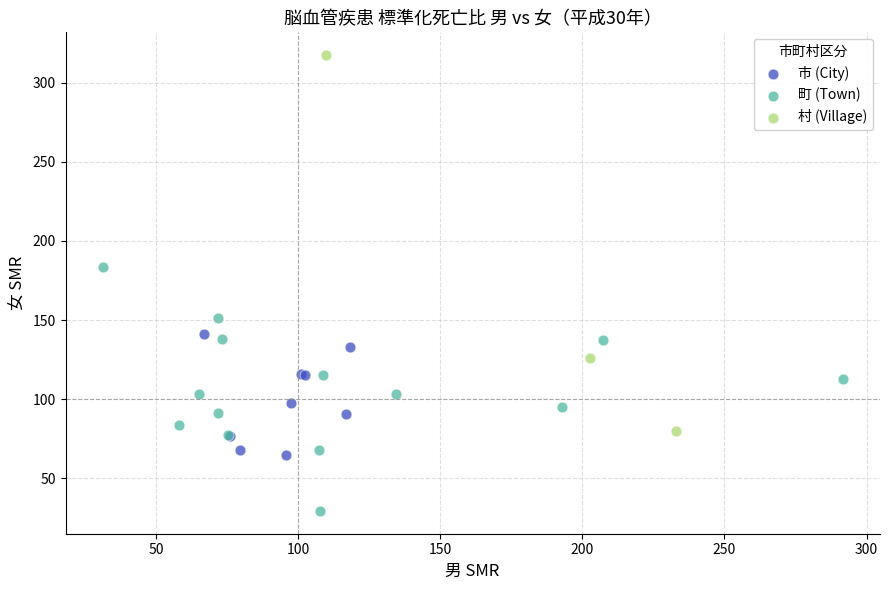

What are all the series names shown in the legend?

市 (City), 町 (Town), 村 (Village)